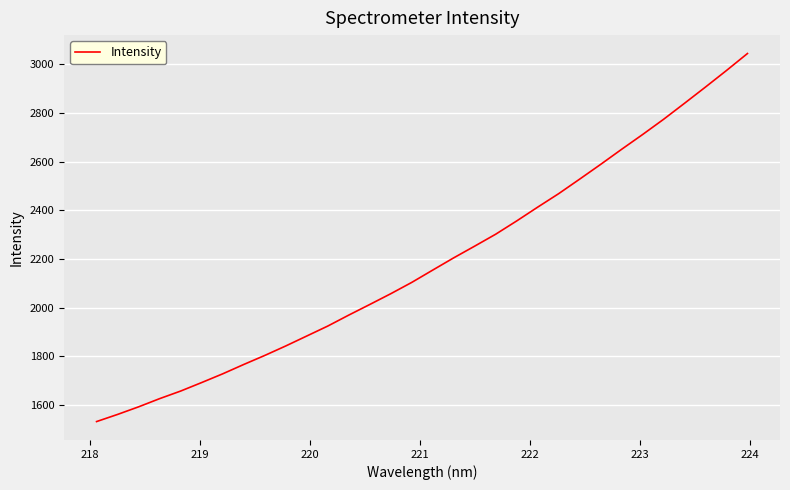

What is the smallest value displayed?

1532.8